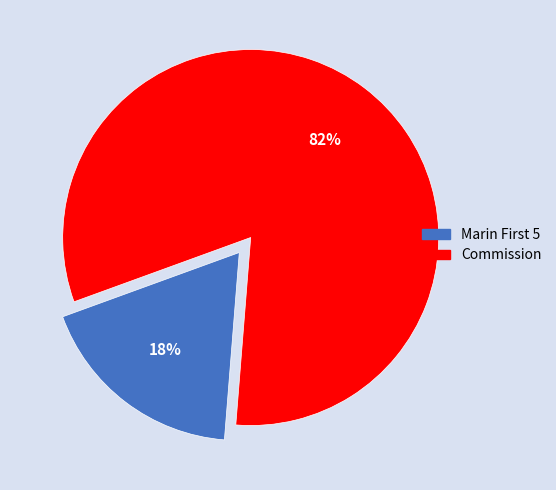

What is the smallest slice in the pie chart?

Marin First 5